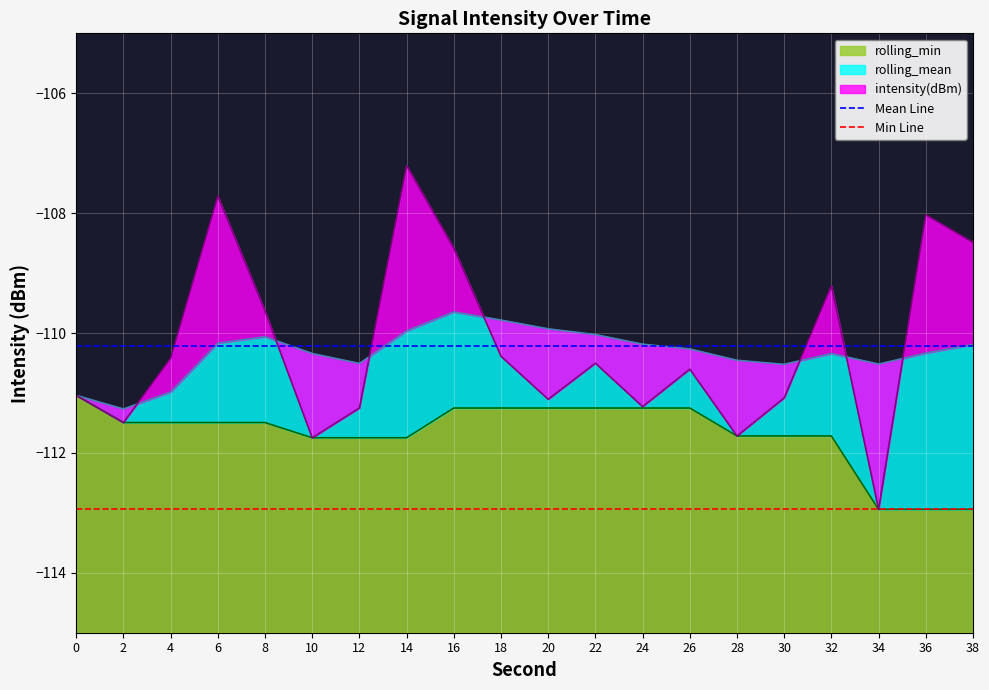

Is it true that rolling_min equals -150.2 at 36?

False